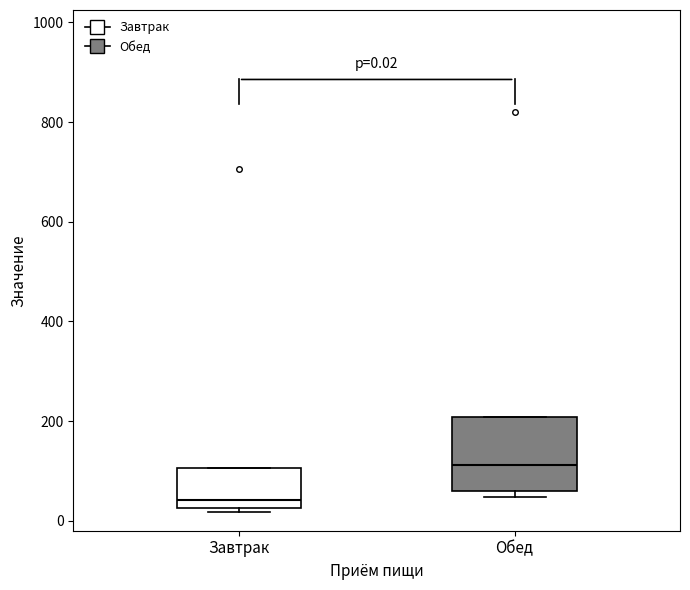

Which box is the tallest, from its lower edge to its upper edge?

Обед